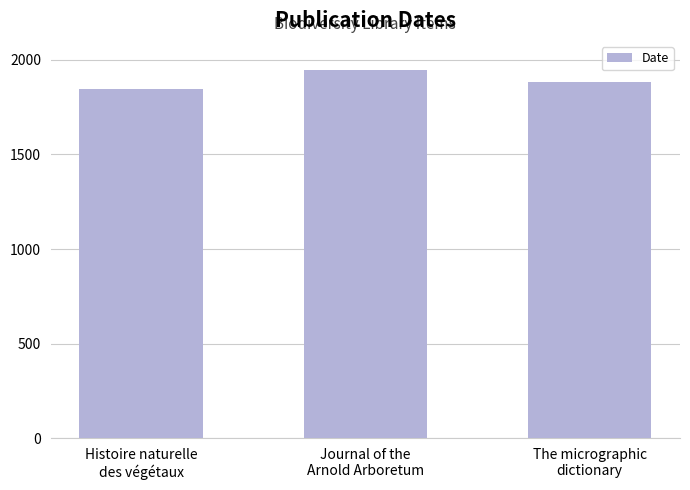

How many series are shown in this chart?

1